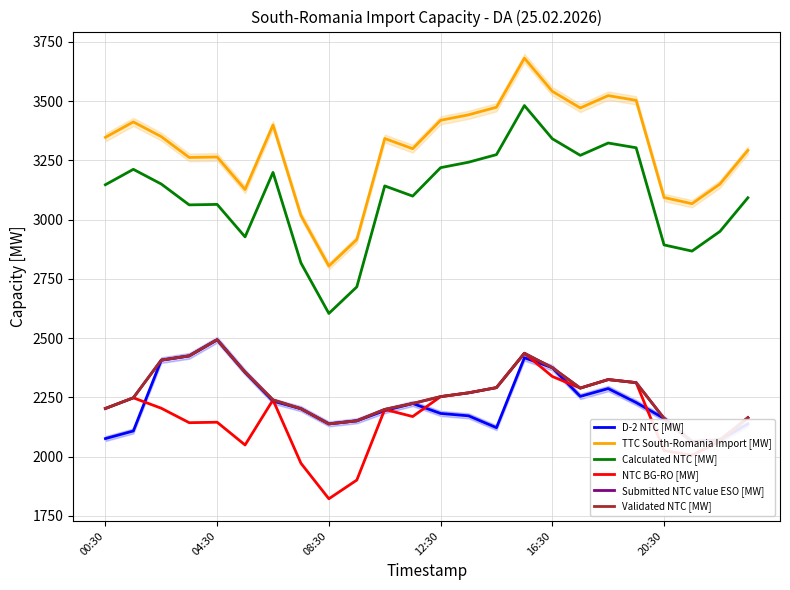

Is this an area chart (filled region under the line)?

No